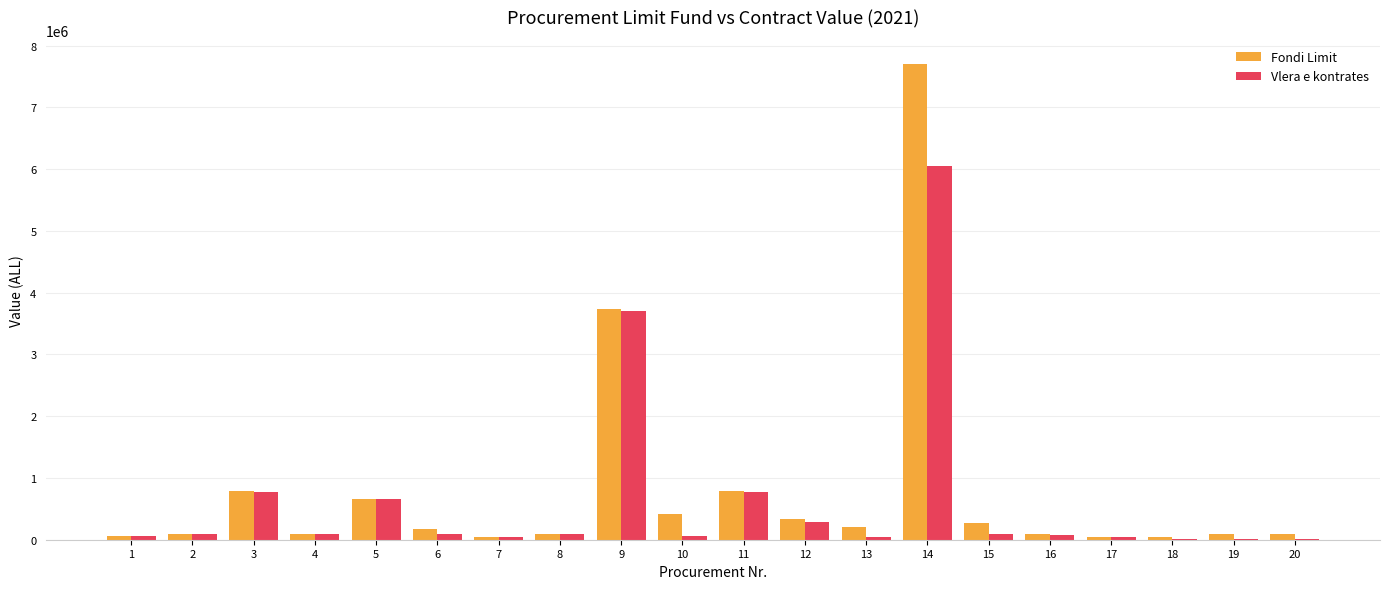

Where is Fondi Limit nearest to the value 3874333?

9